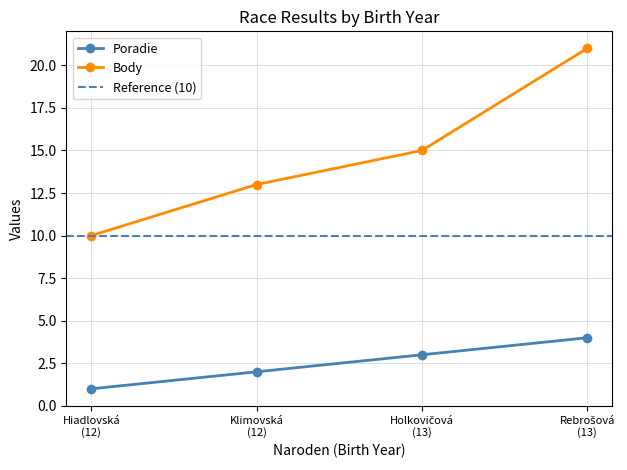

True or false: Poradie and Body intersect in this chart.

False